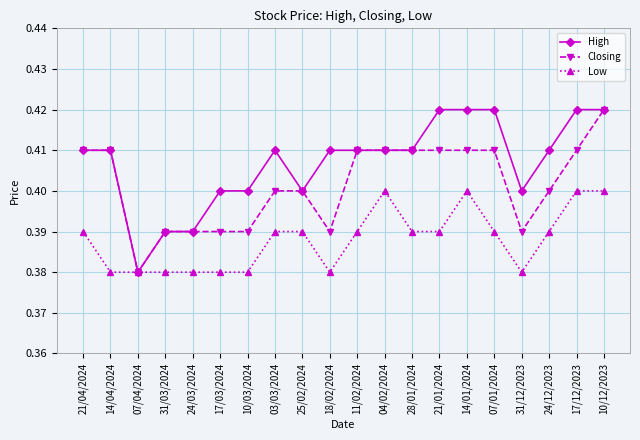

Where is the first local minimum for Closing?

07/04/2024